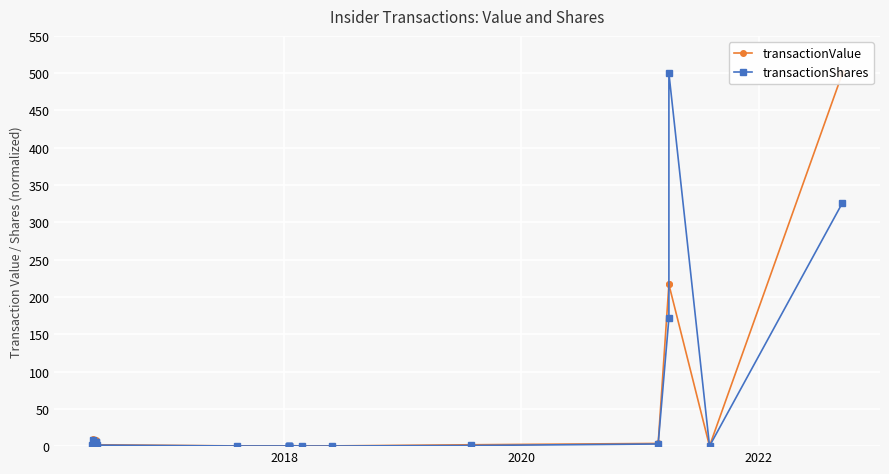

Is it true that transactionShares equals 0.2 at 12?

False